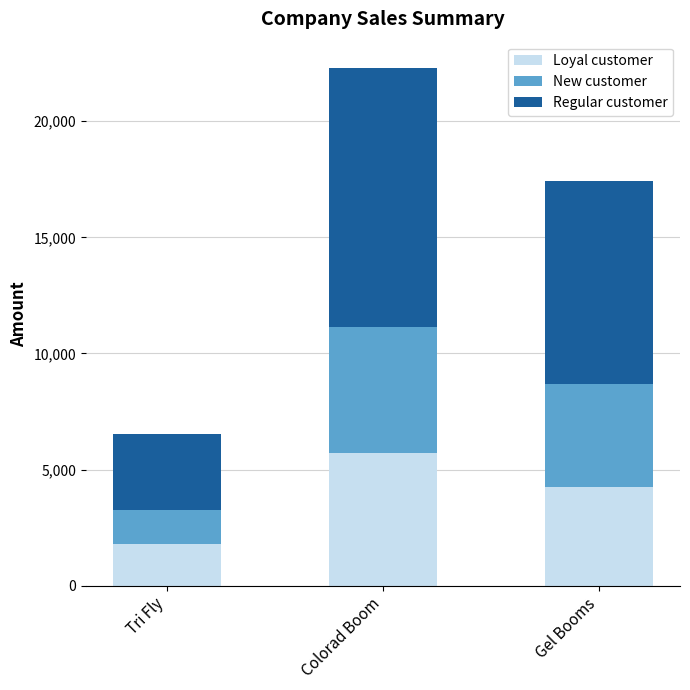

Where is Loyal customer nearest to the value 3754?

Gel Booms